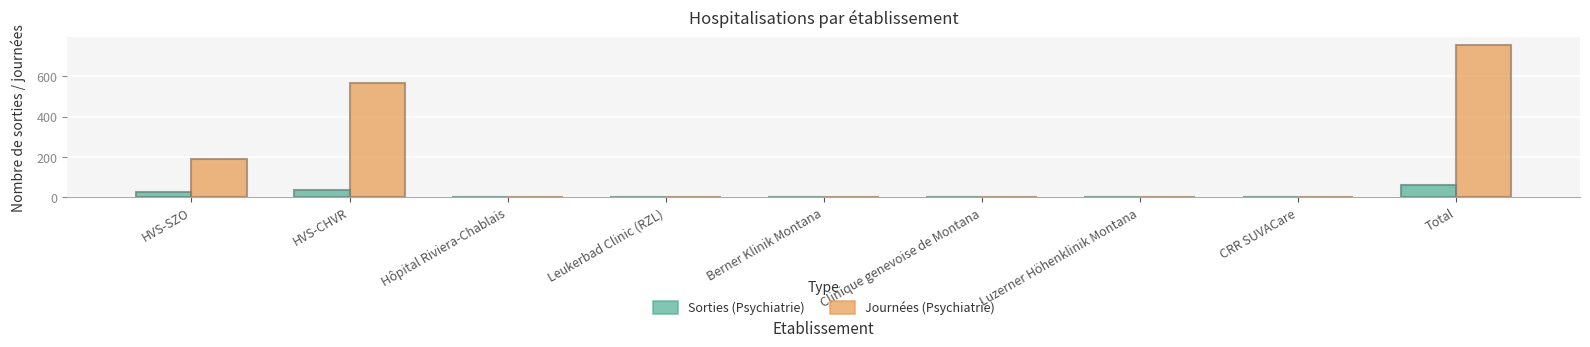

Read the Sorties (Psychiatrie) value at Total.

63